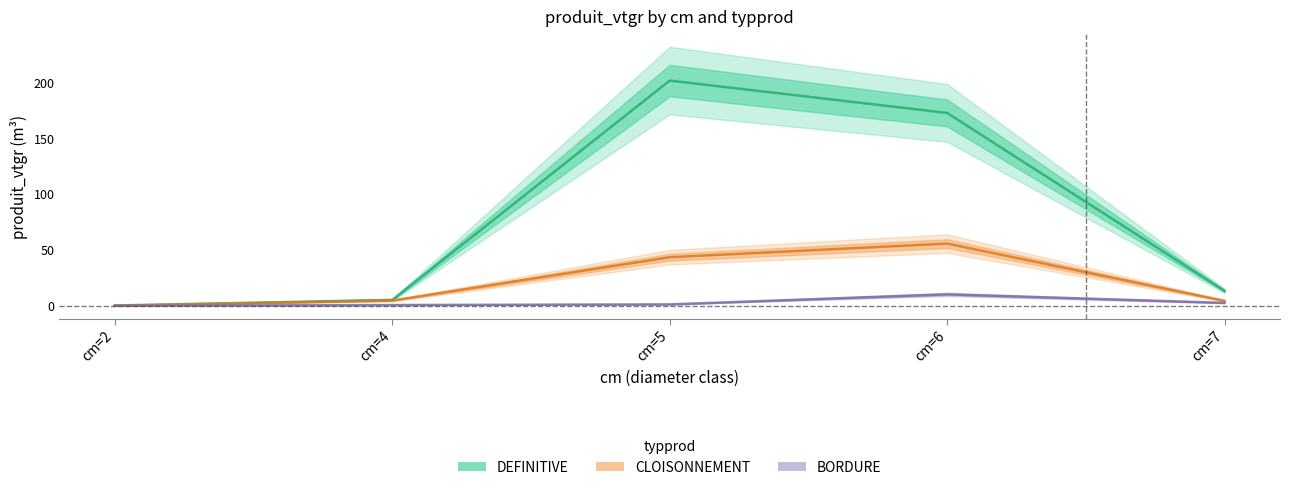

List the series in order of their peak value, lowest first.

BORDURE, CLOISONNEMENT, DEFINITIVE